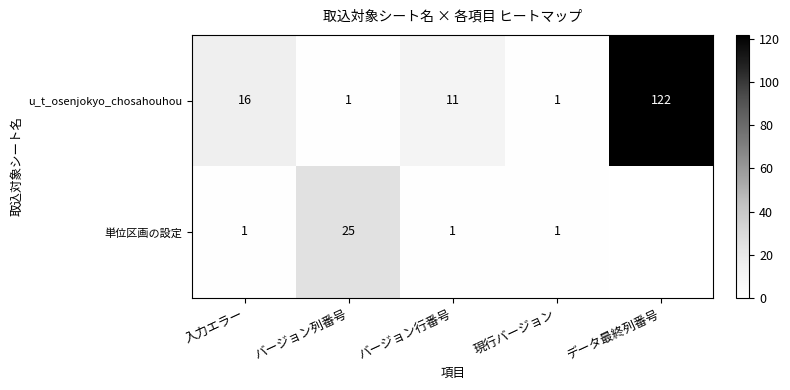

Between バージョン列番号 and バージョン行番号, which series saw the biggest shift?

単位区画の設定